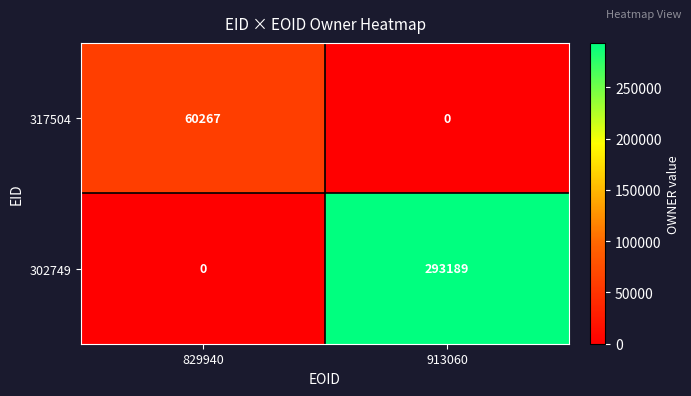

The 302749 series shows 293189 at 913060. True or false?

True